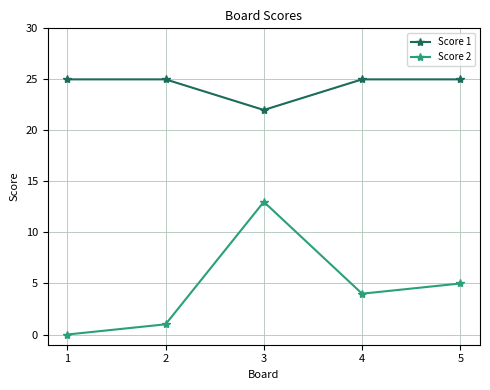

Is it true that Score 1 equals 35 at 3?

False